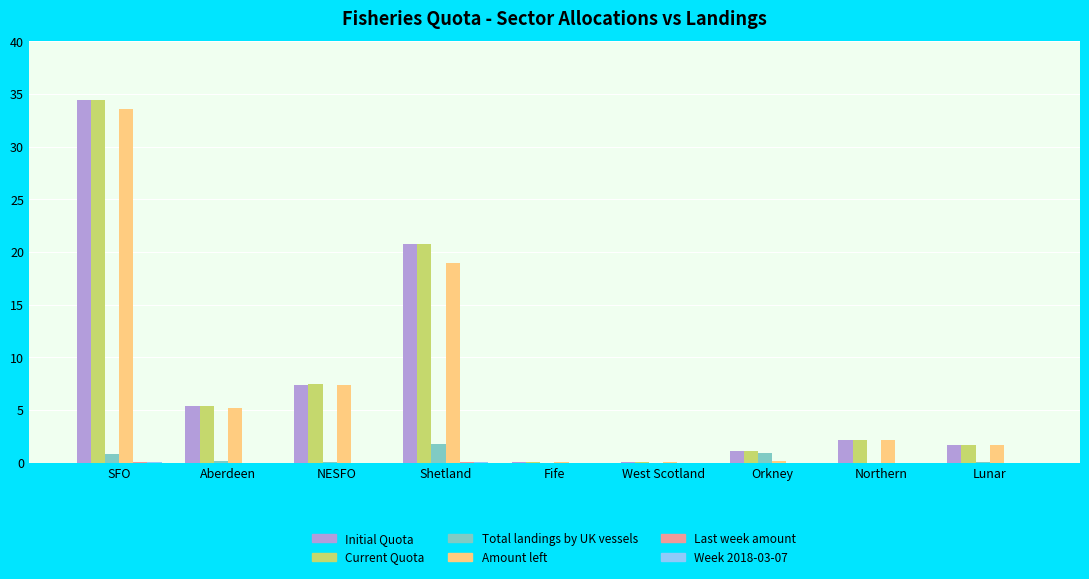

Which series changed the most between SFO and Shetland?

Amount left